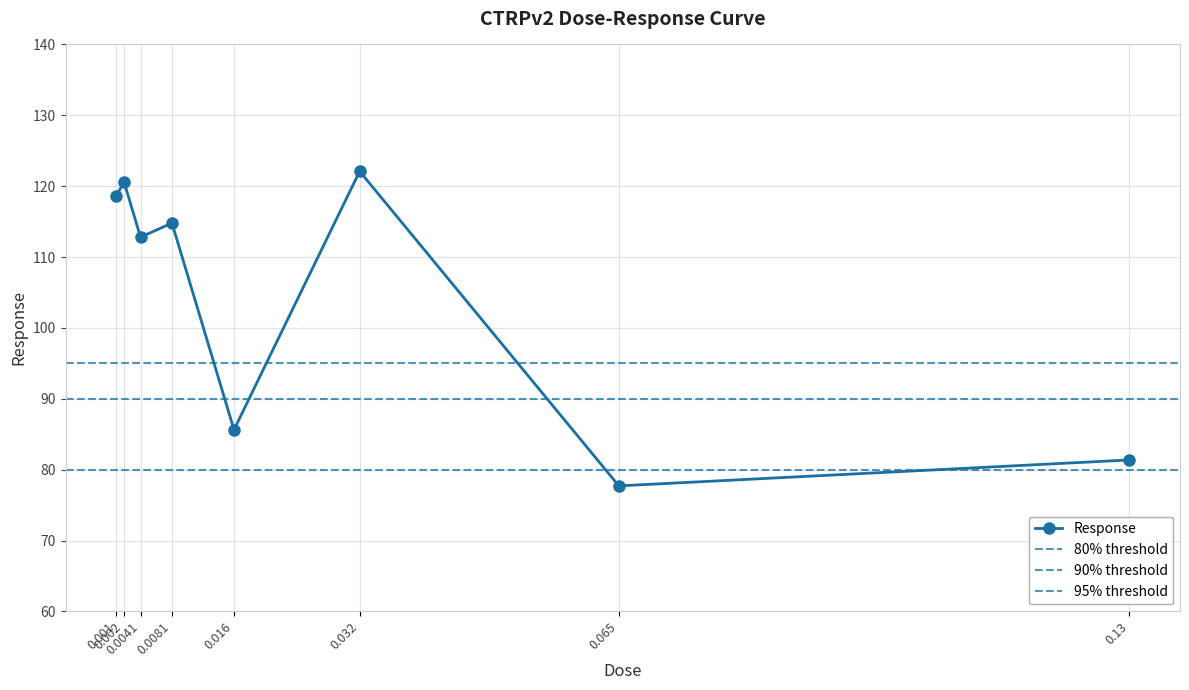

True or false: the data shows 112.8 at 0.0041.

True